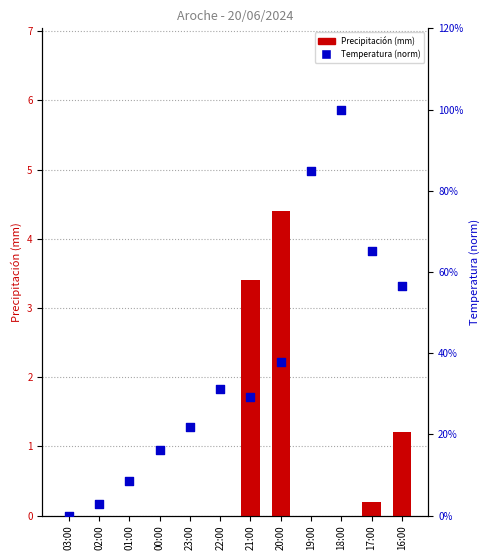

At how many categories does at least one series exceed 1?

3